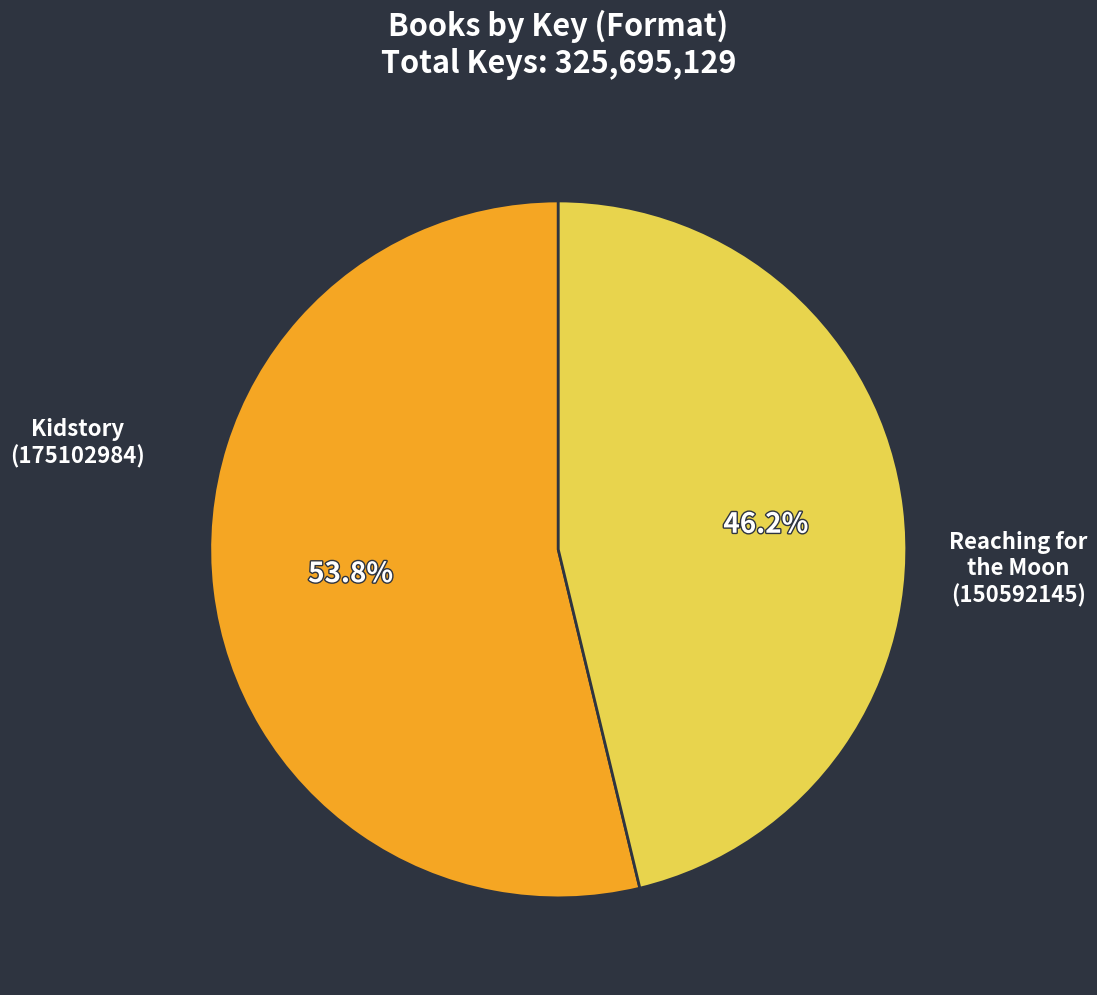

To the nearest percent, what is the difference between the largest and smallest slice percentages?

8%